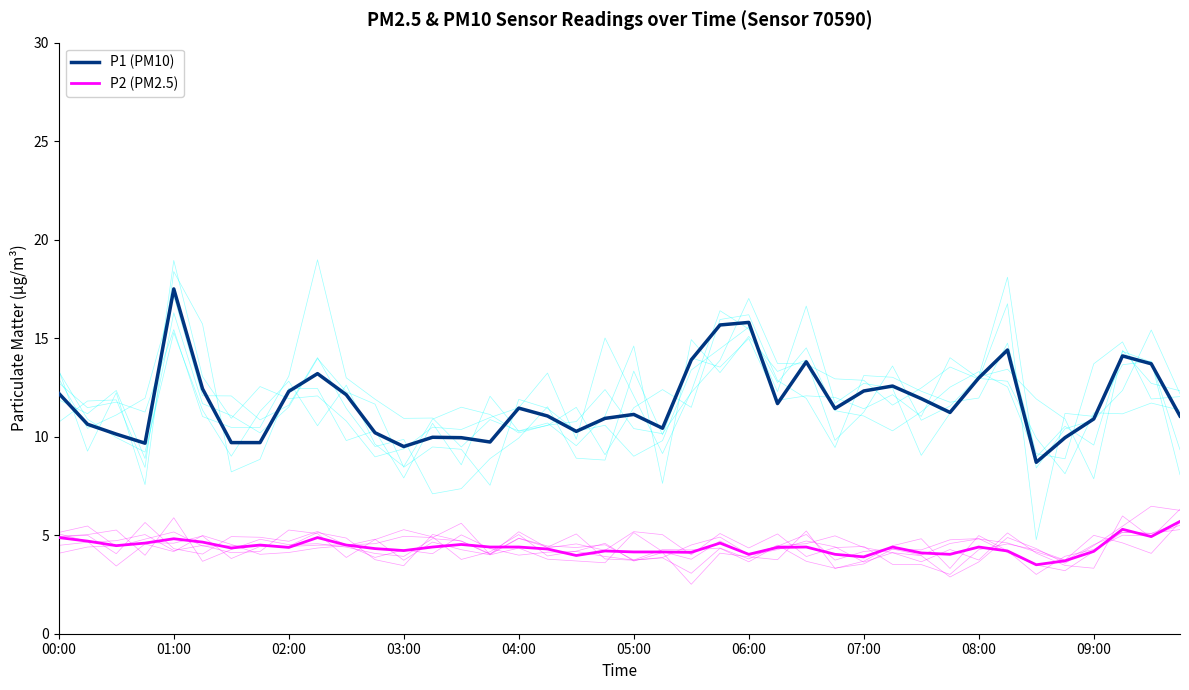

What is the average value of the P2 series?

4.4